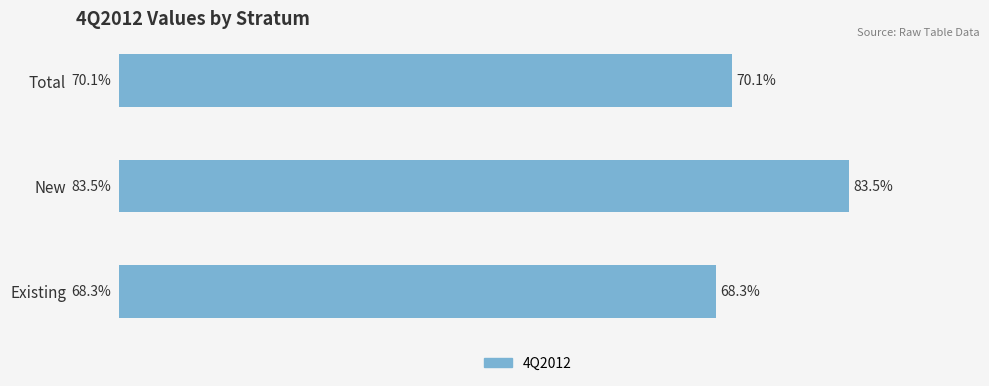

Where is the data nearest to the value 75?

Total